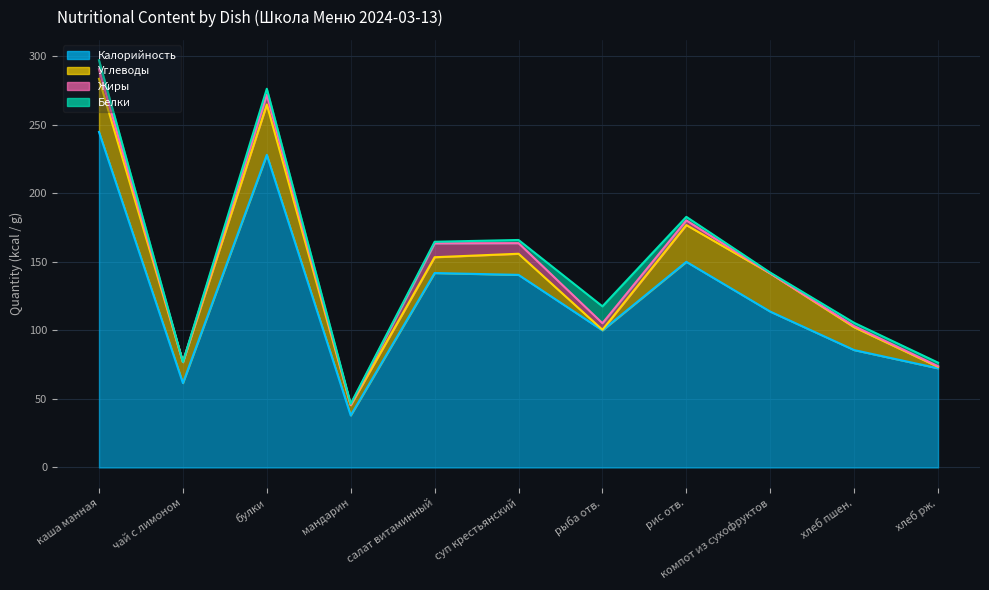

How many times do Белки and Жиры cross each other?

7